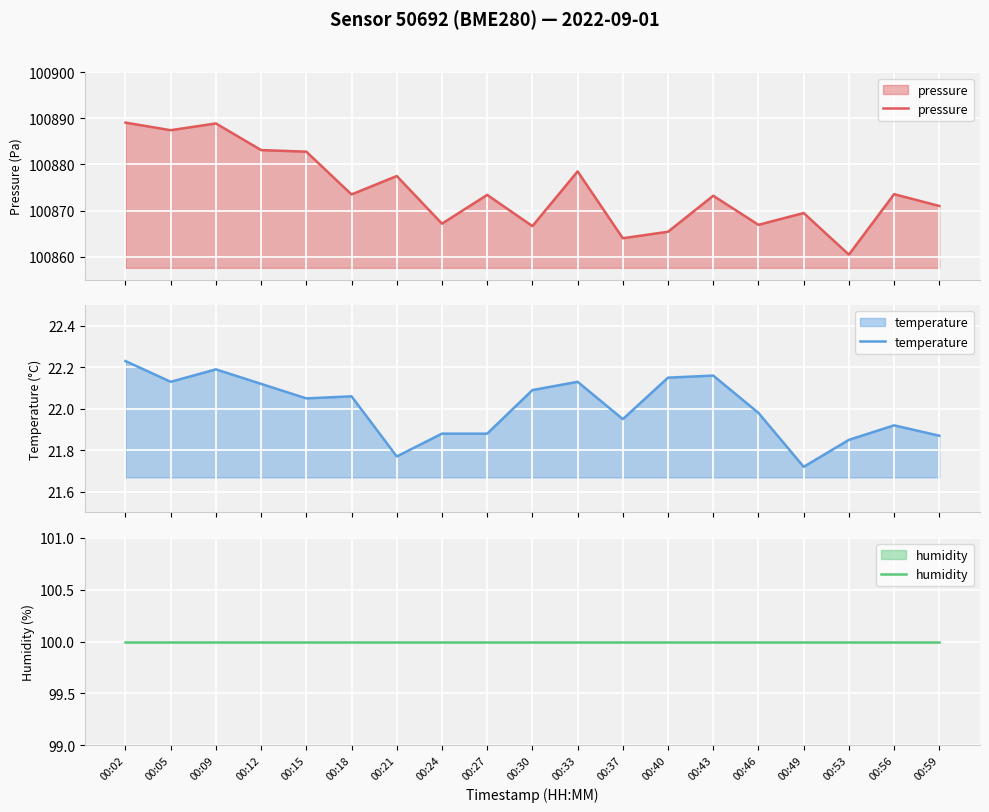

In pressure, how many points are lower than both neighbors (excluding endpoints)?

7